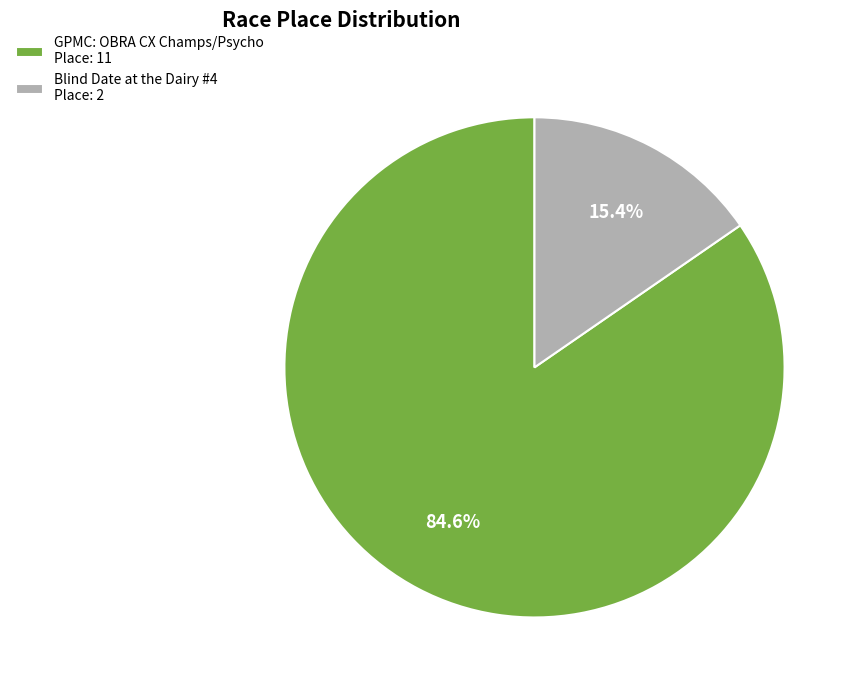

Which slice is the smallest?

Blind Date at the Dairy #4